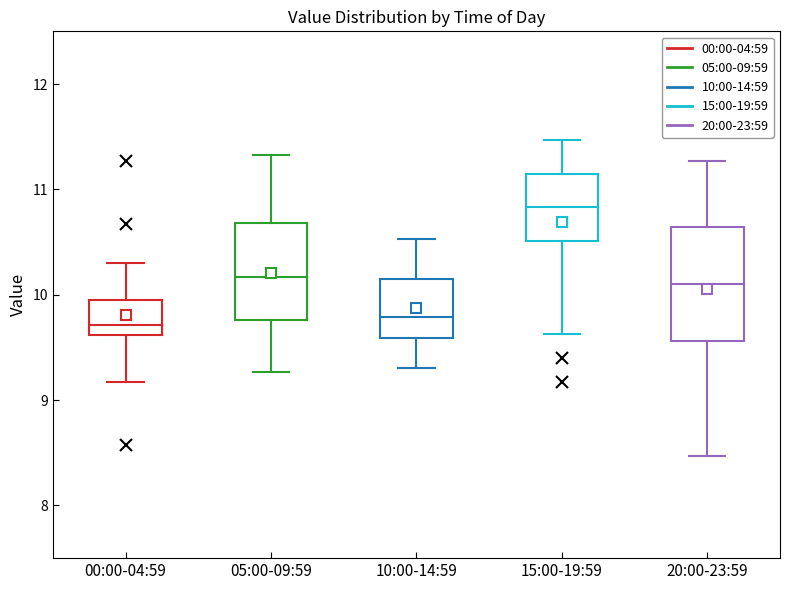

Comparing the boxes themselves (not the whiskers), which one is the tallest?

20:00-23:59